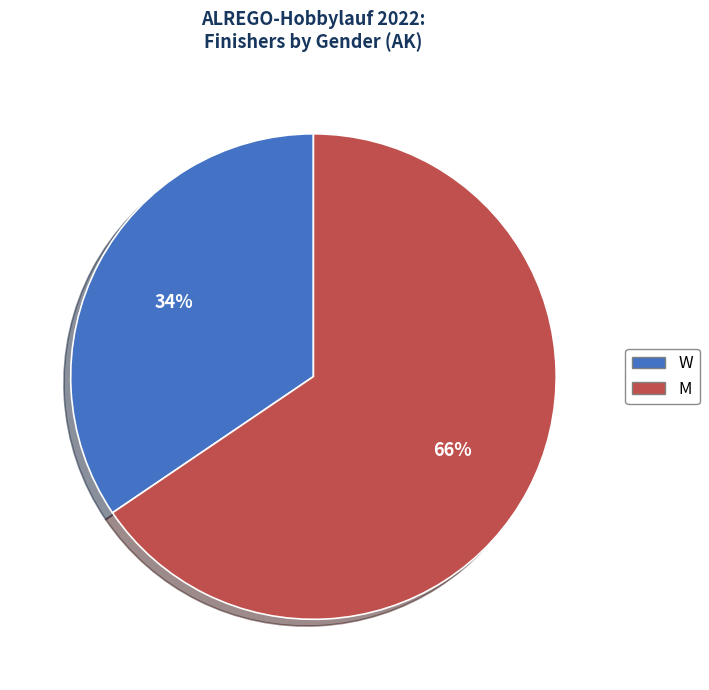

Is the sum of W and M greater than half?

Yes